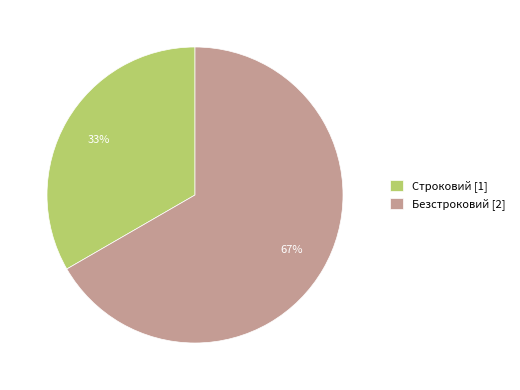

To the nearest percent, what is the combined percentage of Безстроковий and Строковий?

100%